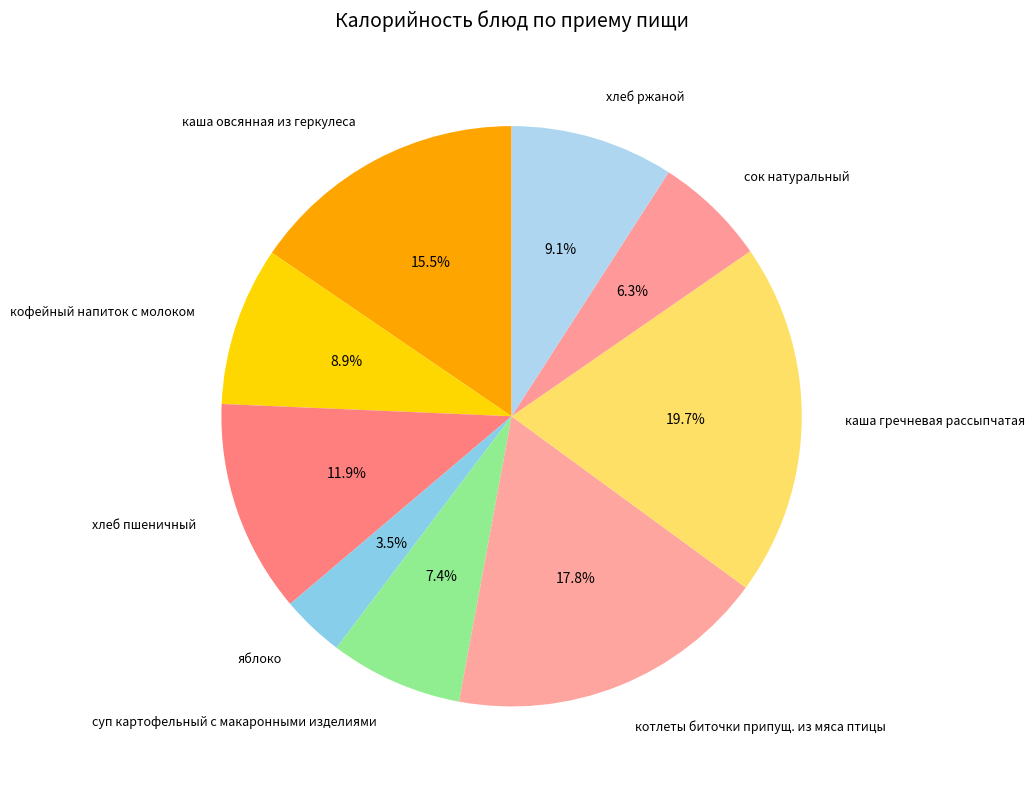

Is кофейный напиток с молоком the majority of the pie?

No